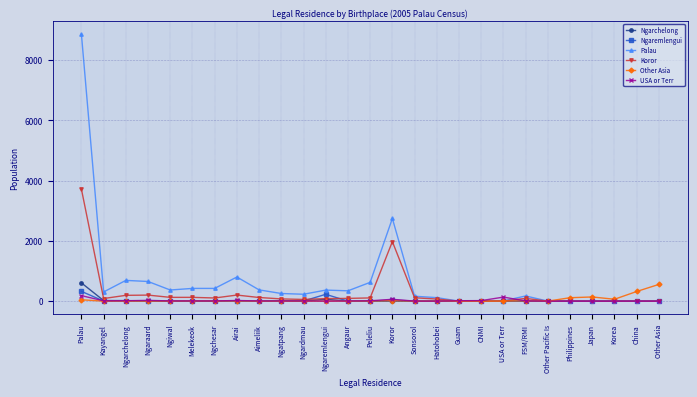

Where is Koror nearest to the value 1859?

Koror